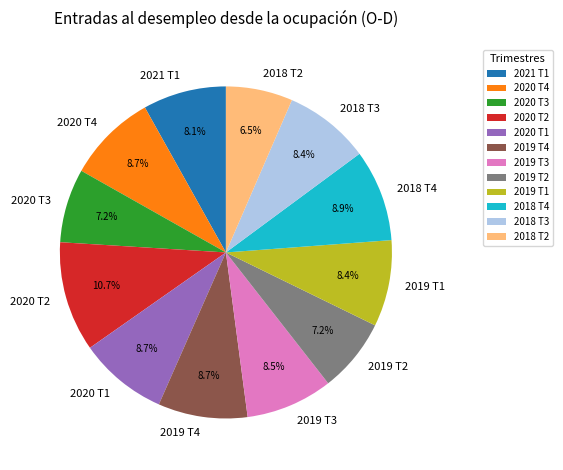

What is the total percentage of 2018 T3 and 2018 T4?

17.3%